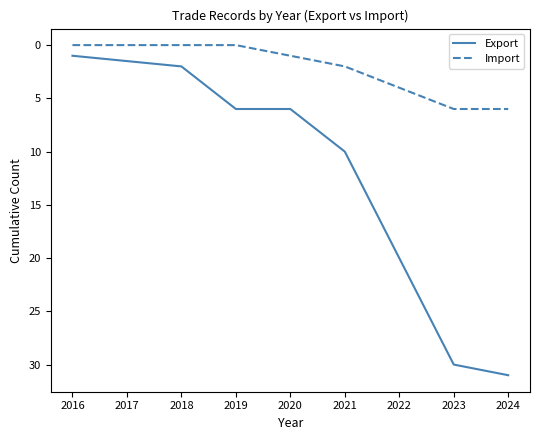

Which series has the largest range (max minus min)?

Export